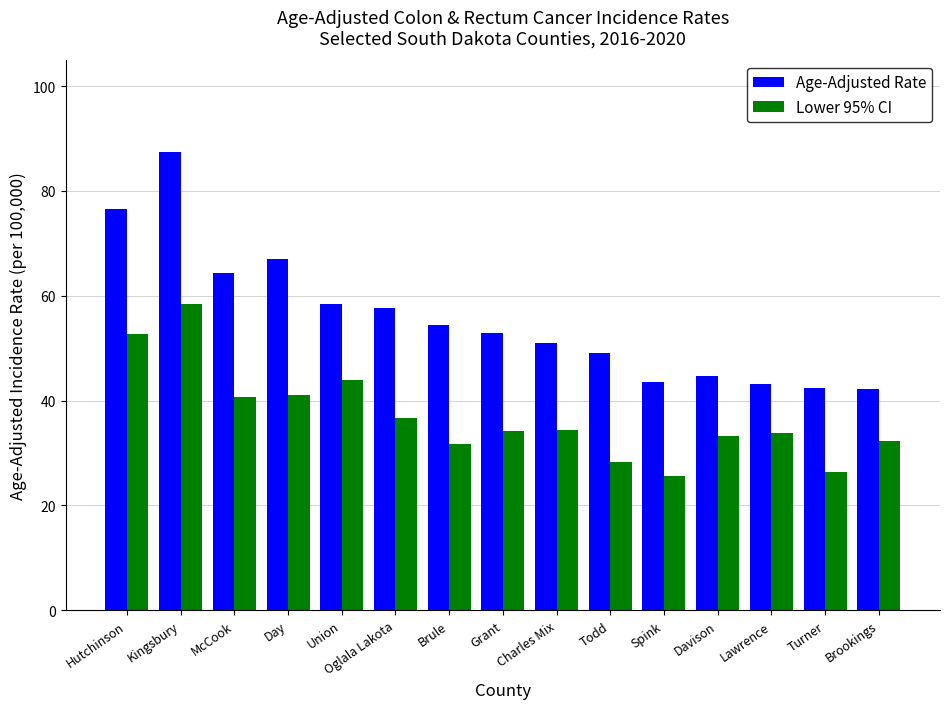

True or false: Age-Adjusted Rate has a value of 105.3 at Day.

False